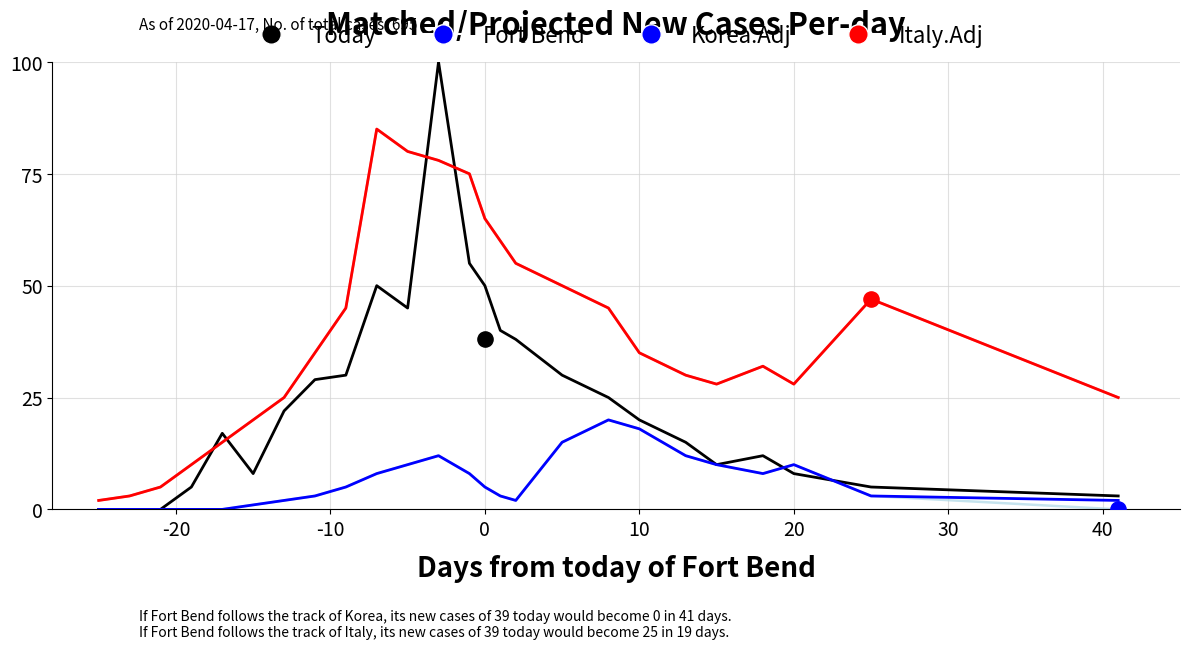

Is the value of Italy.Adj (light) at 8 greater than the value of Korea.Adj (light) at 9?

Yes